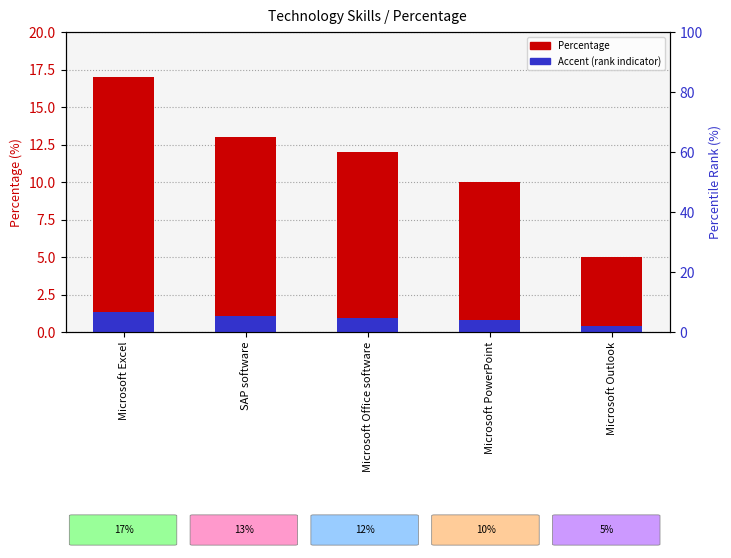

At which category is the sum across all series the highest?

Microsoft Excel